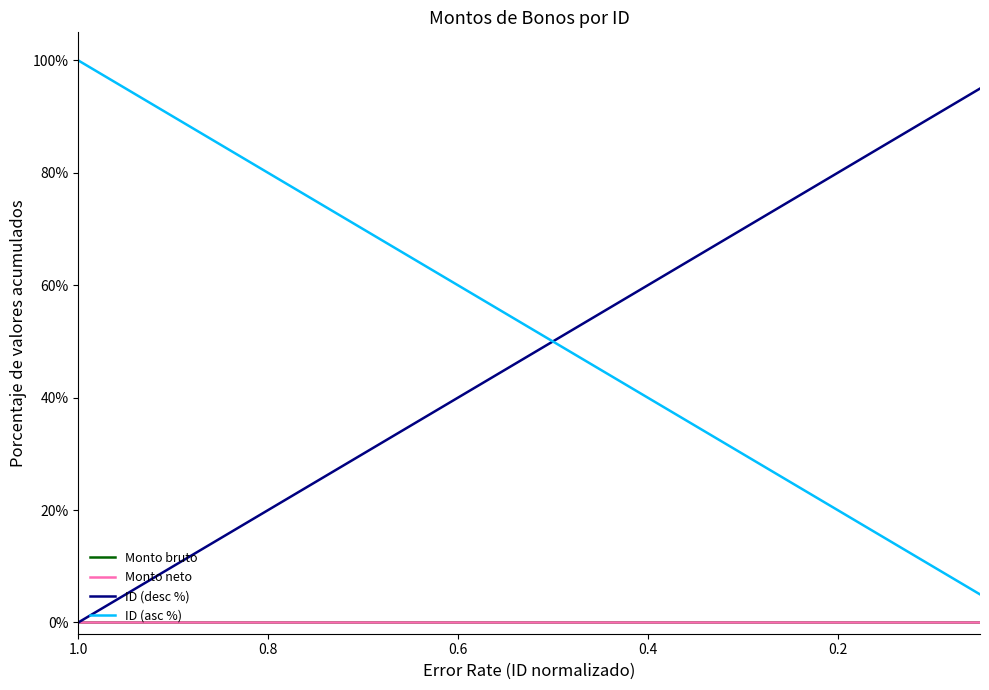

Is this an area chart (filled region under the line)?

No